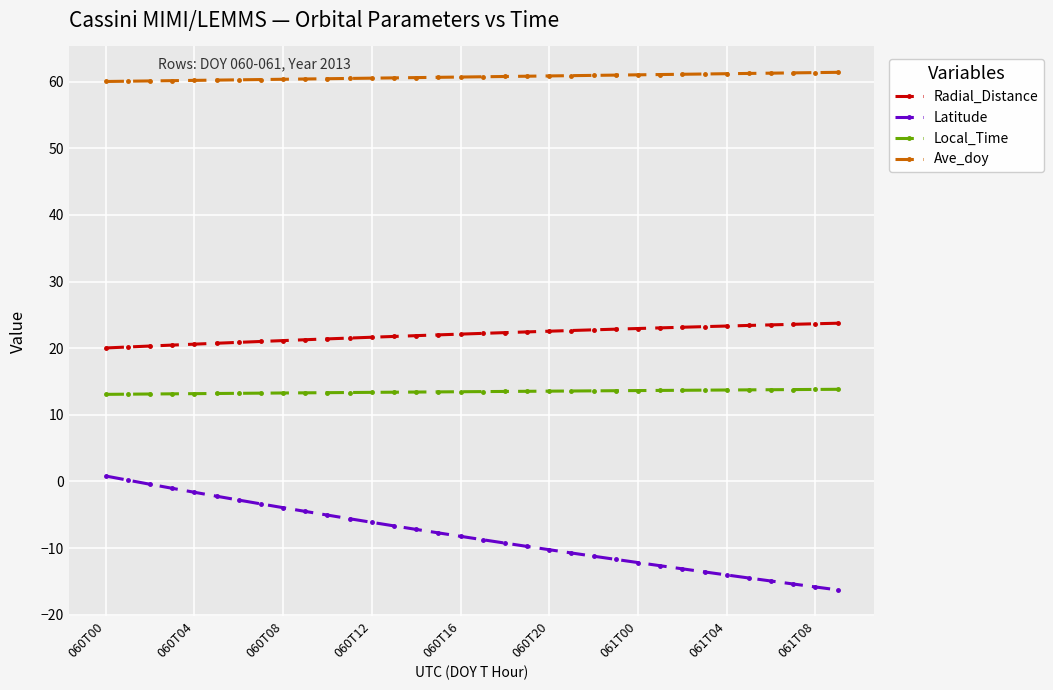

List the series in order of their peak value, highest first.

Ave_doy, Radial_Distance, Local_Time, Latitude